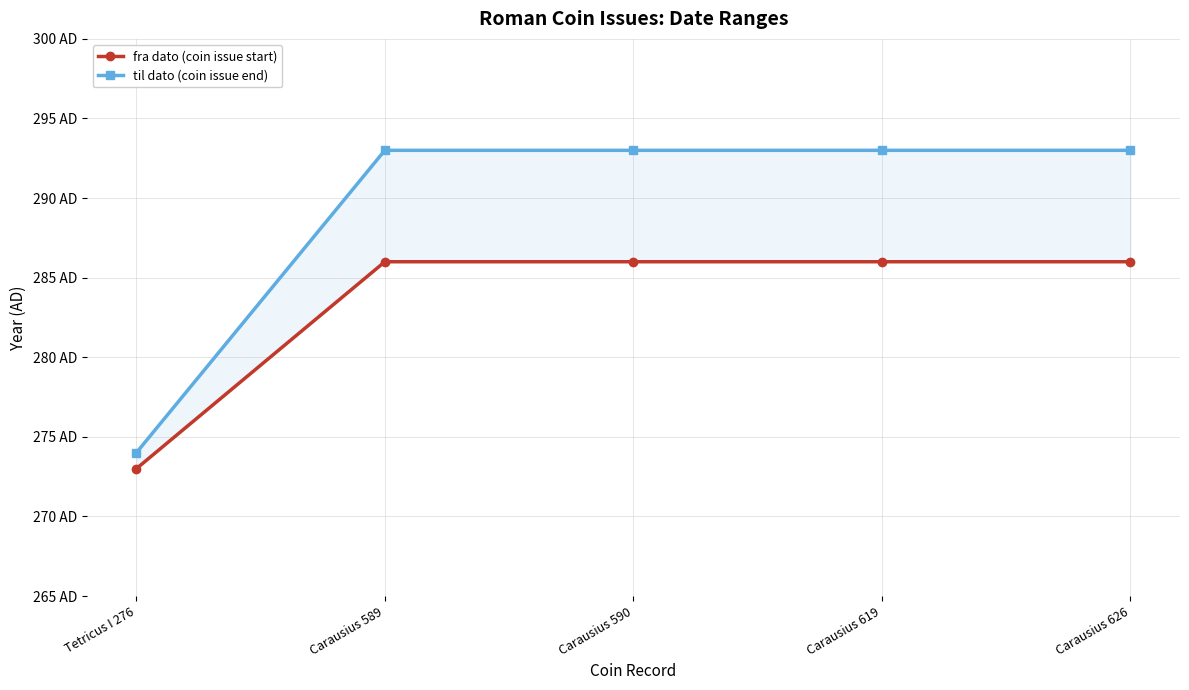

True or false: til dato (coin issue end) and fra dato (coin issue start) intersect in this chart.

False